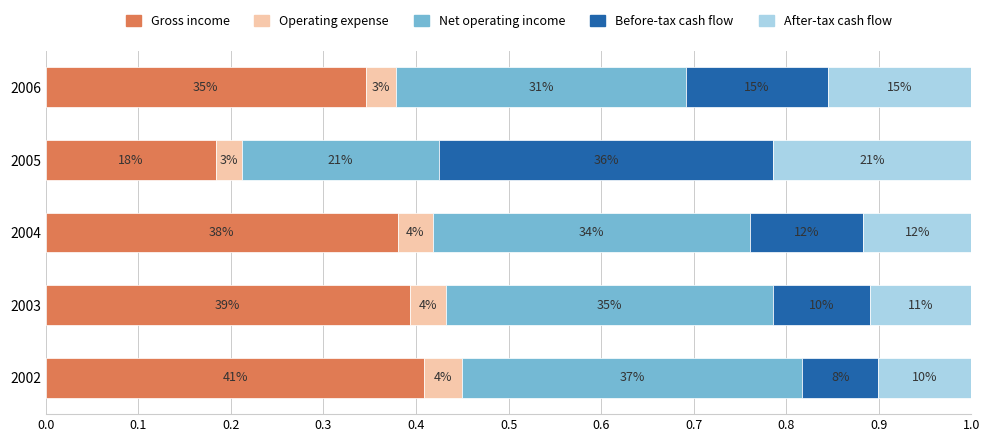

What are all the series names shown in the legend?

Gross income, Operating expense, Net operating income, Before-tax cash flow, After-tax cash flow